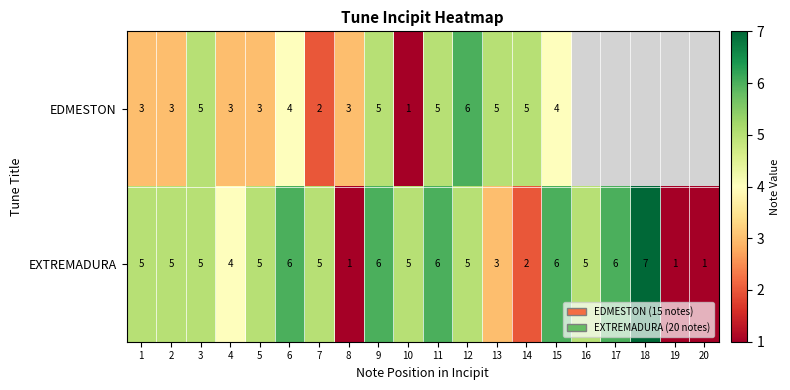

What is the sum of the EXTREMADURA values at 19 and 7?

6